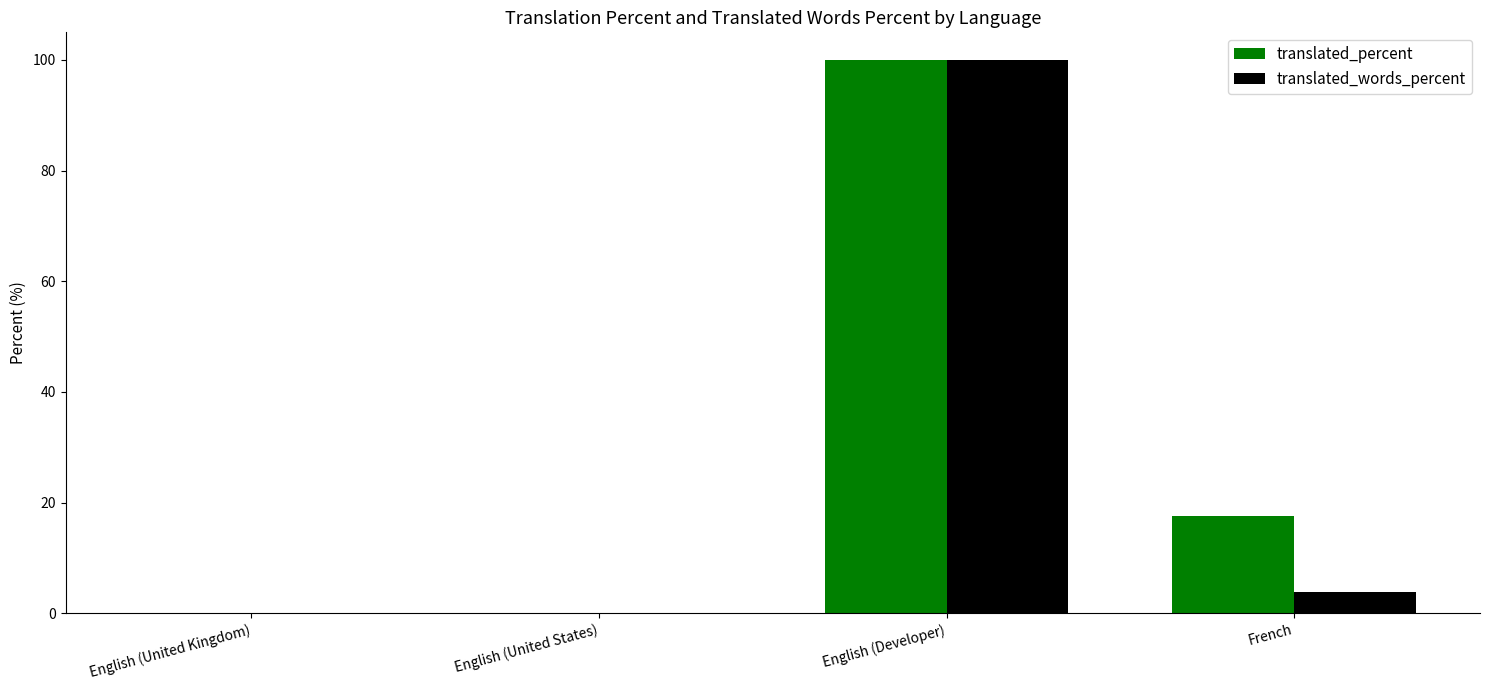

Is it true that translated_words_percent equals 0.0 at English (United States)?

True